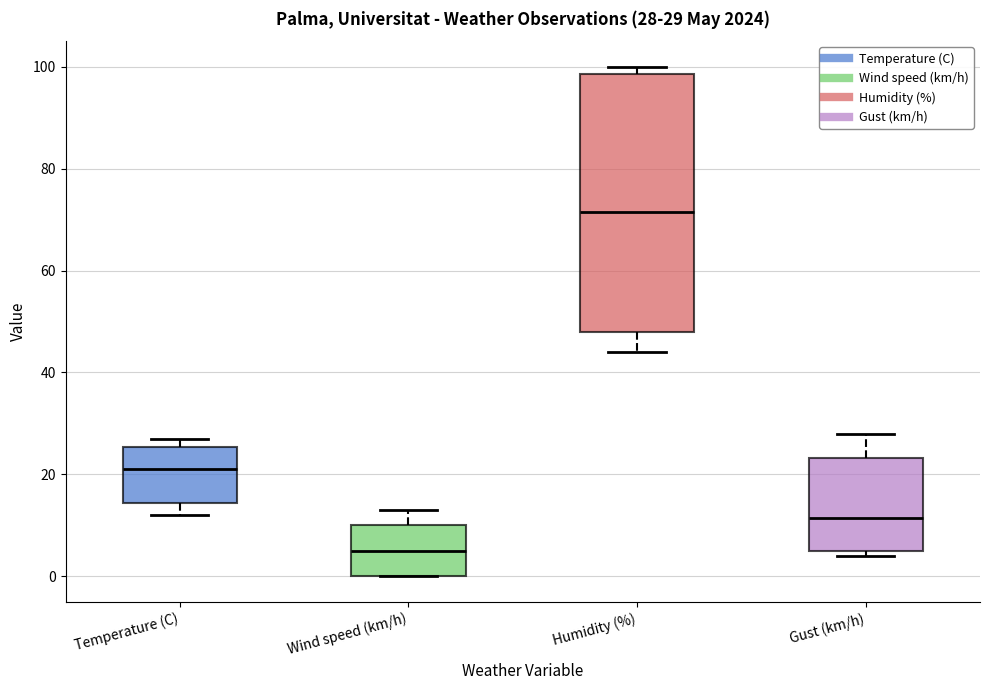

Comparing the boxes themselves (not the whiskers), which one is the tallest?

Humidity (%)